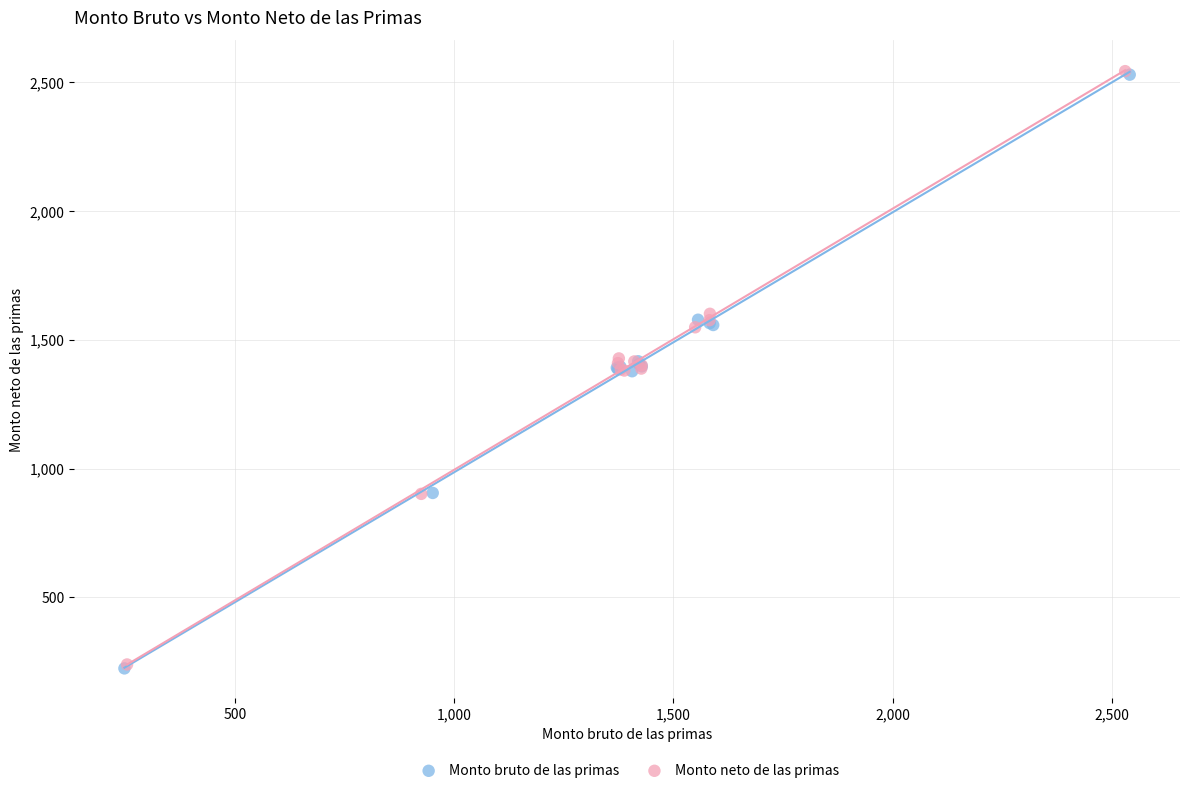

Which series has the largest Y range (max minus min)?

Monto bruto de las primas